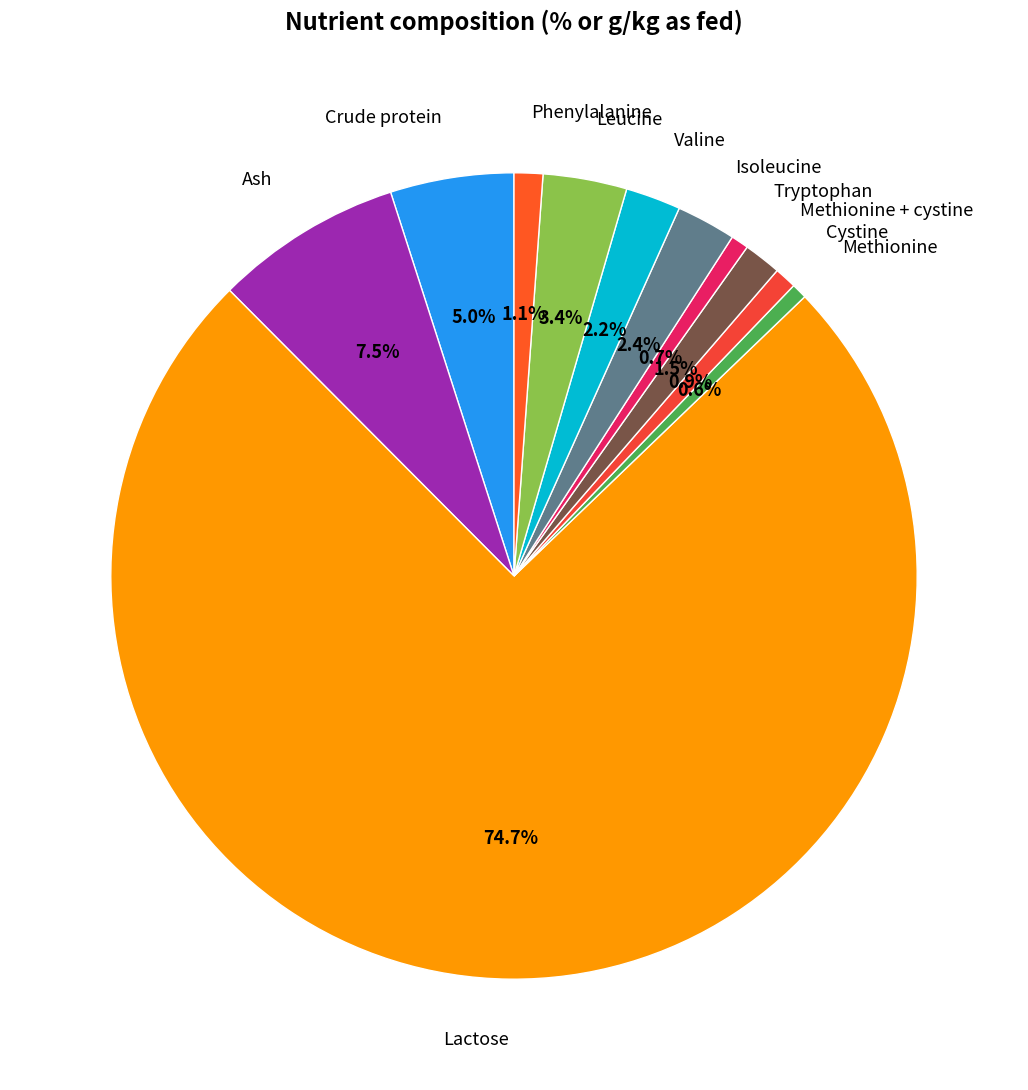

Is the sum of Crude protein and Methionine + cystine greater than half?

No